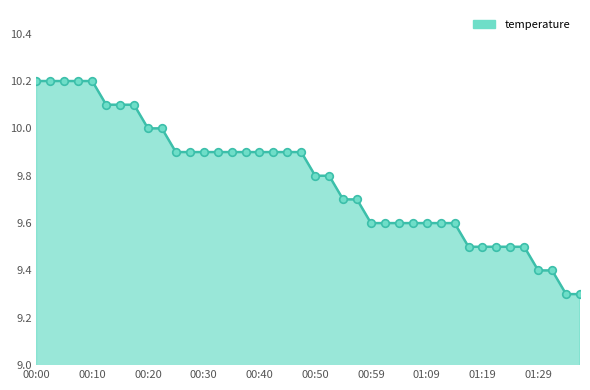

What is the minimum value shown in the chart?

9.3